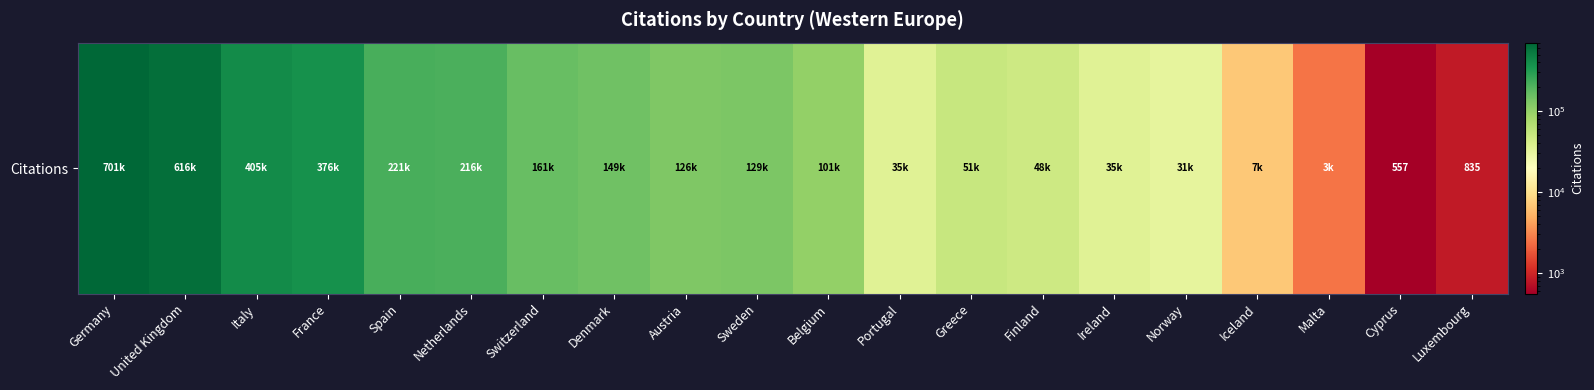

The value at Luxembourg is 406. True or false?

False